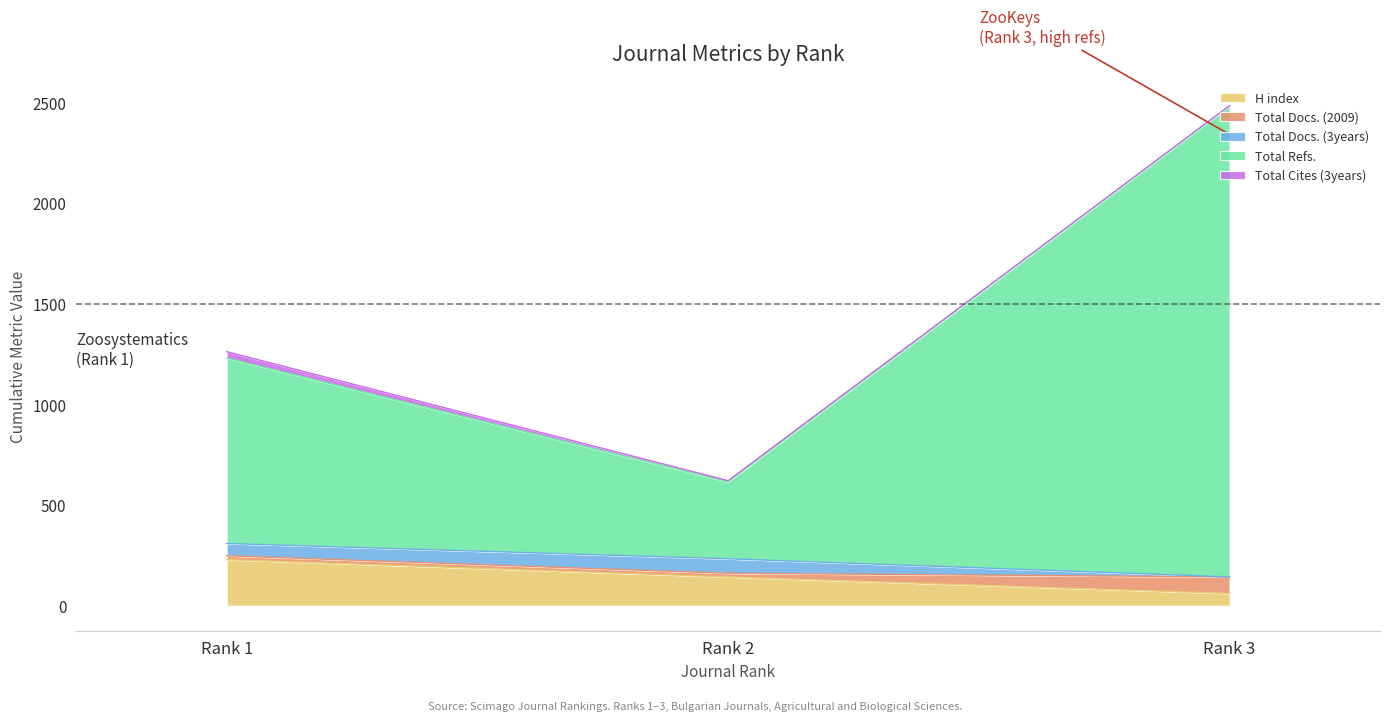

What is the highest value of the H index series?

229